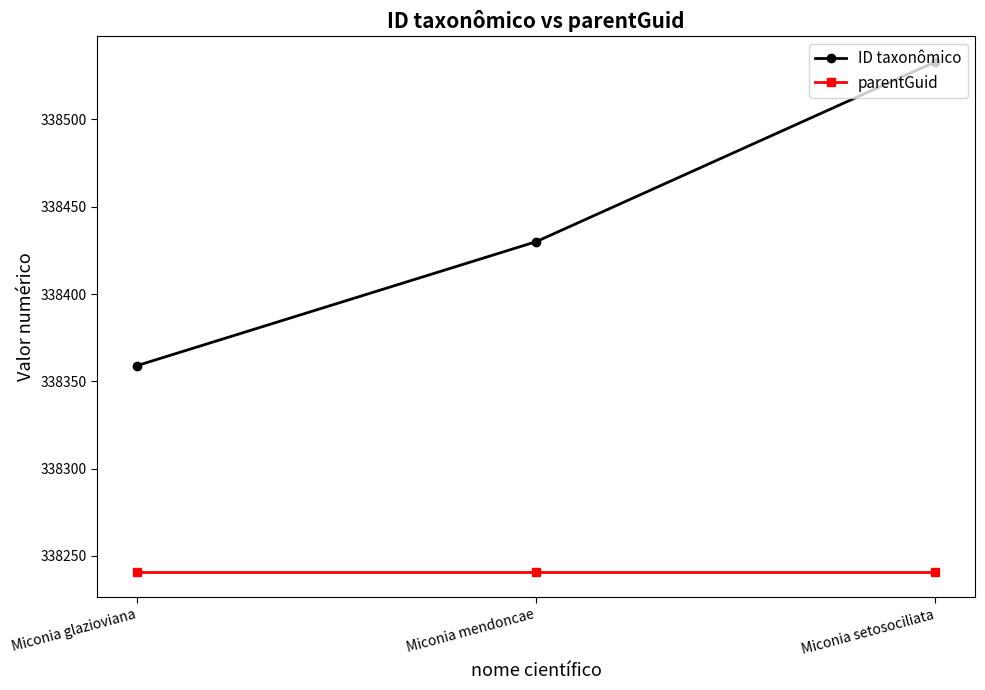

List the series in order of their peak value, lowest first.

parentGuid, ID taxonômico